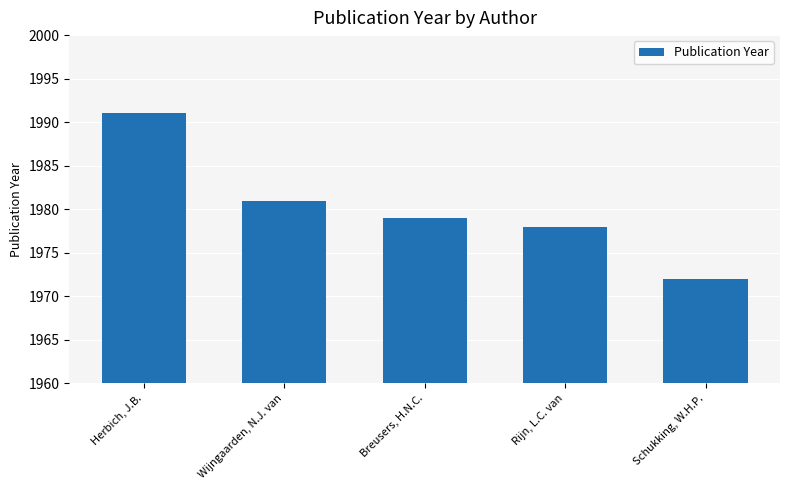

Are the bars horizontal?

No